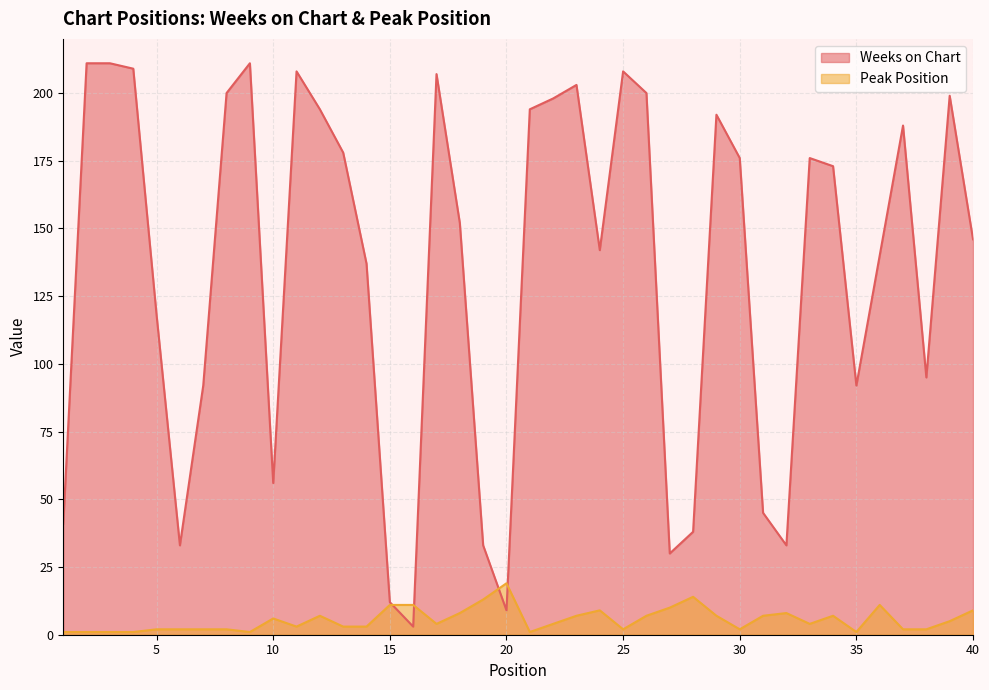

How many lines are shown in the chart?

2